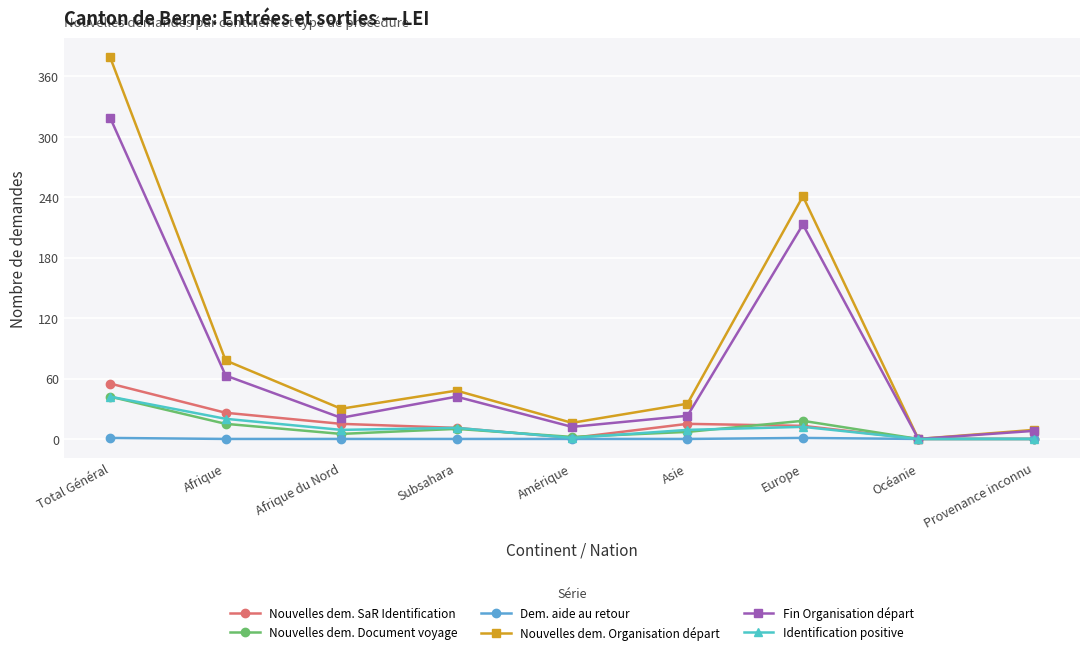

True or false: Nouvelles dem. Document voyage and Identification positive intersect in this chart.

True